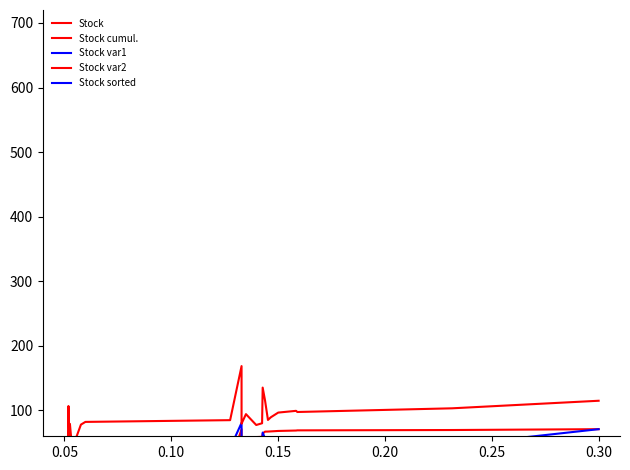

How many data points in Stock are above 10?

18